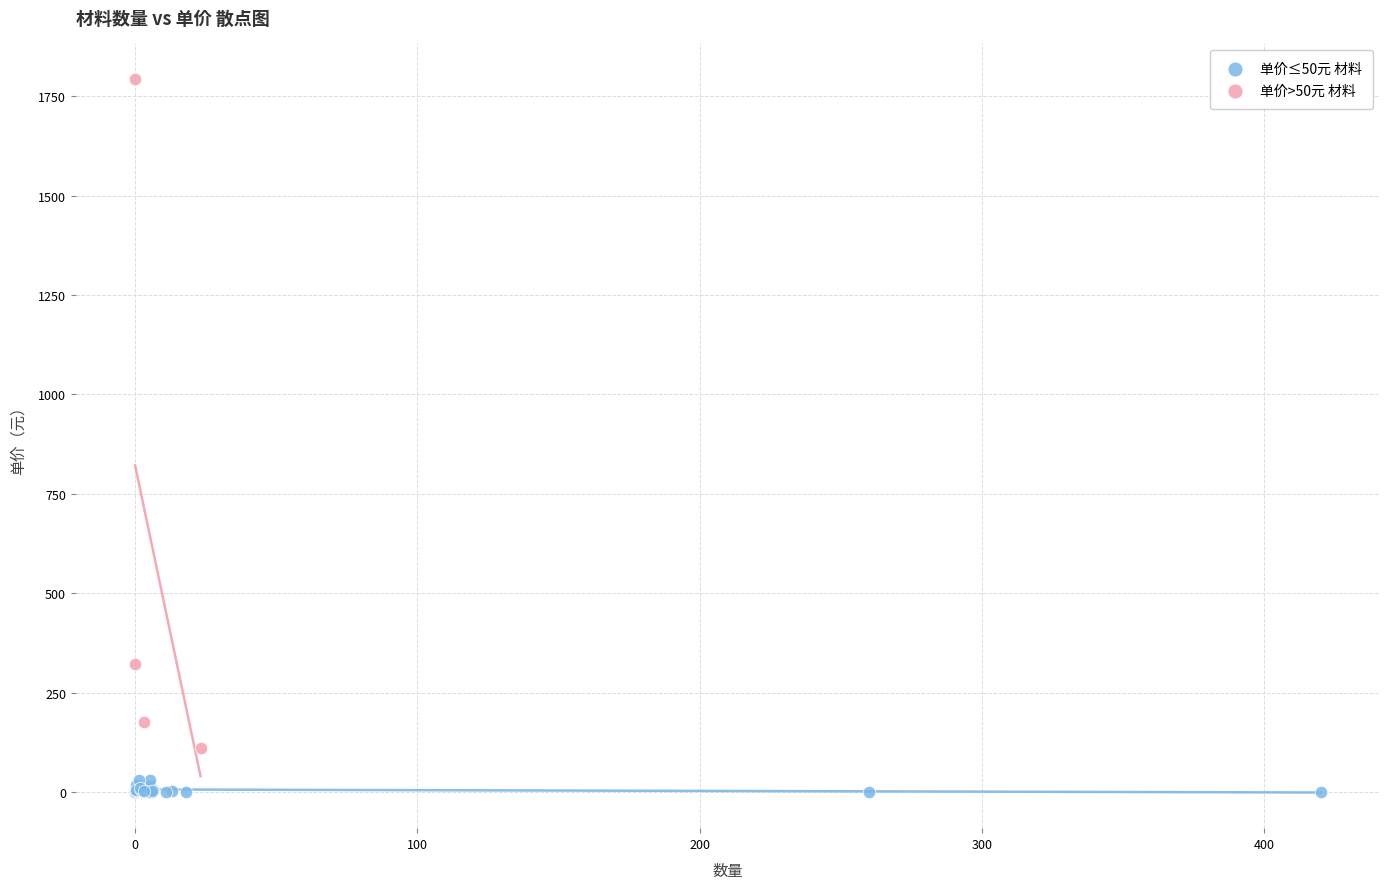

What are all the series names shown in the legend?

单价≤50元 材料, 单价>50元 材料